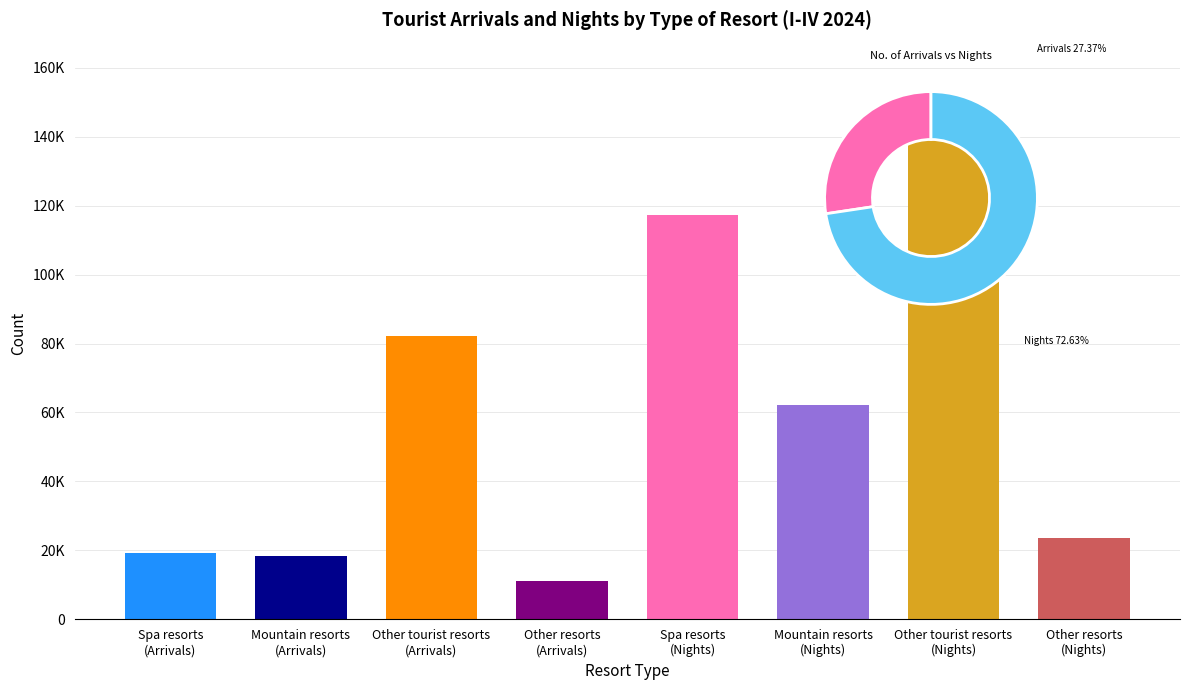

What is the minimum value shown in the chart?

11007